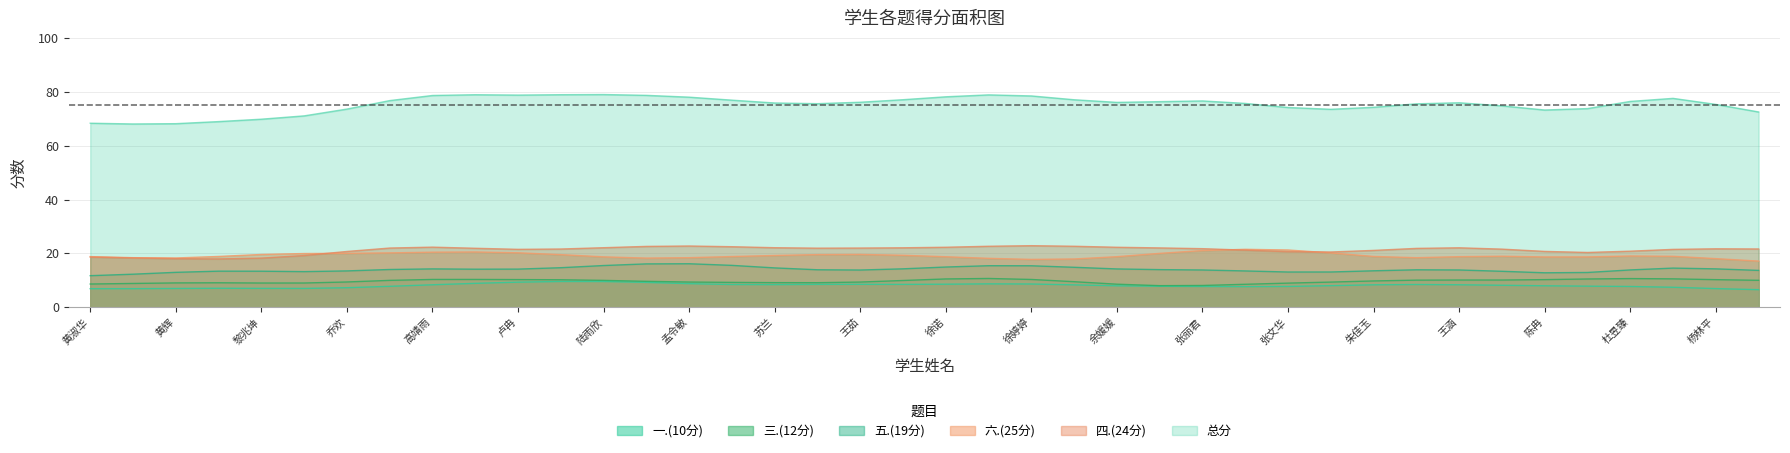

How many lines are shown in the chart?

6